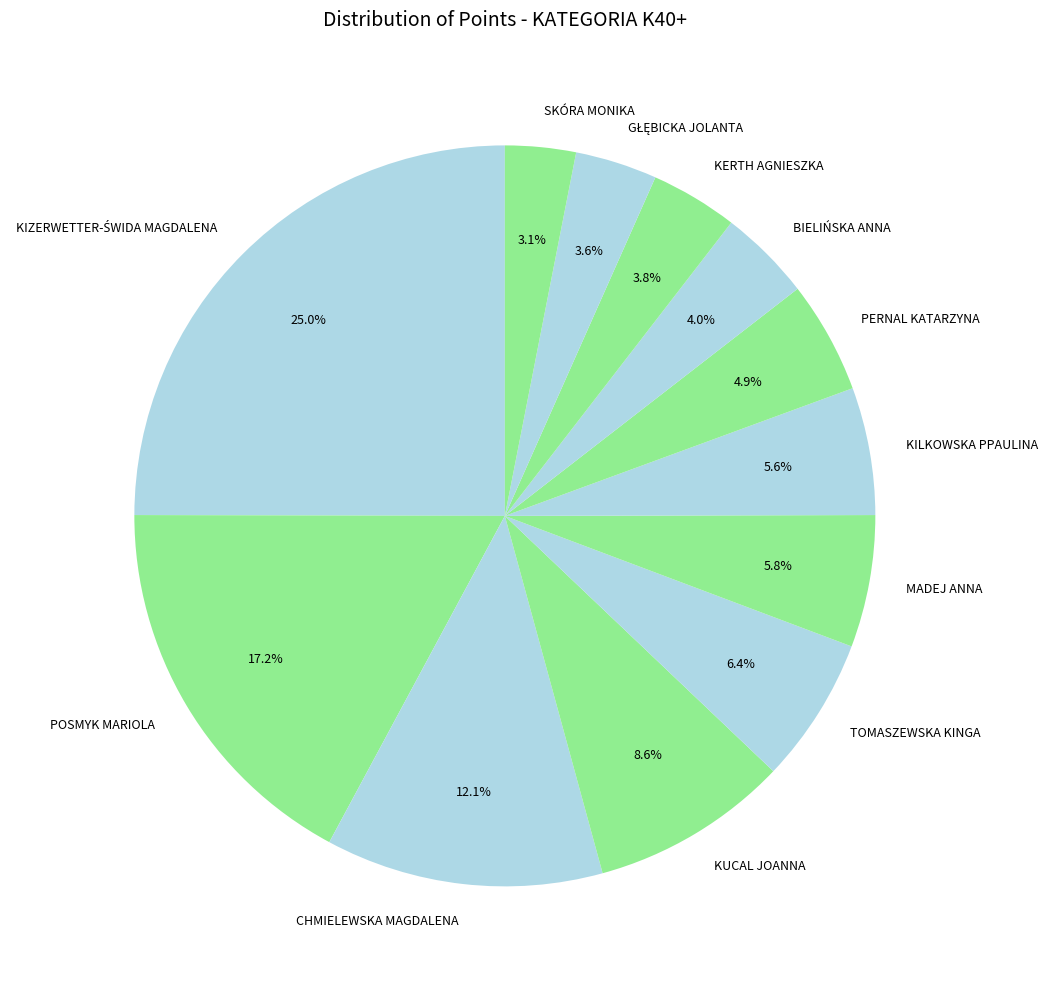

What percentage is NOT represented by POSMYK MARIOLA?

82.8%